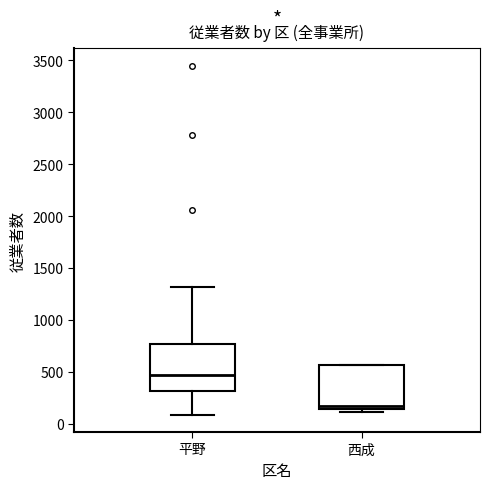

Which box has the highest median line?

平野